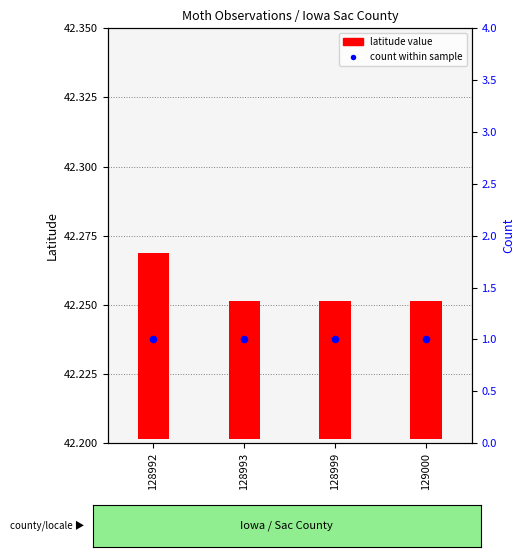

Which series has the largest Y range (max minus min)?

latitude value